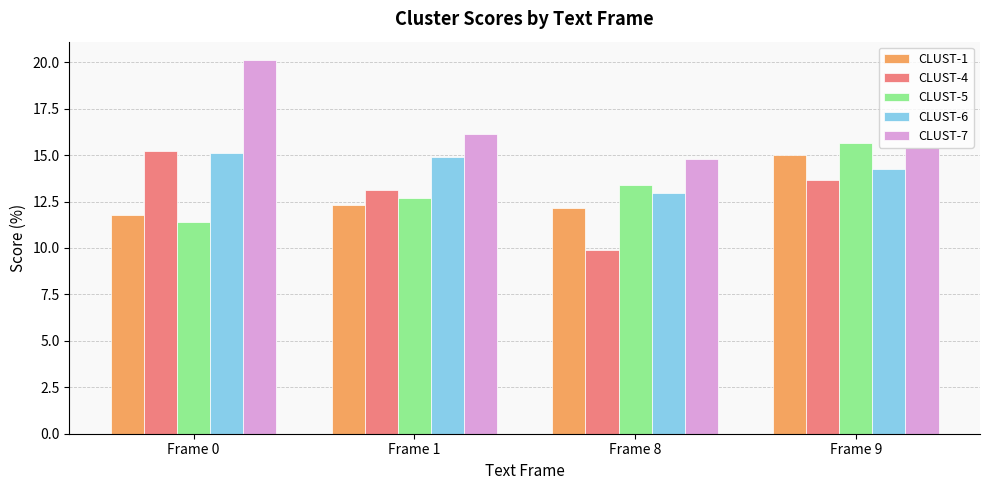

The value of CLUST-5 at Frame 8 is 13.4. True or false?

True